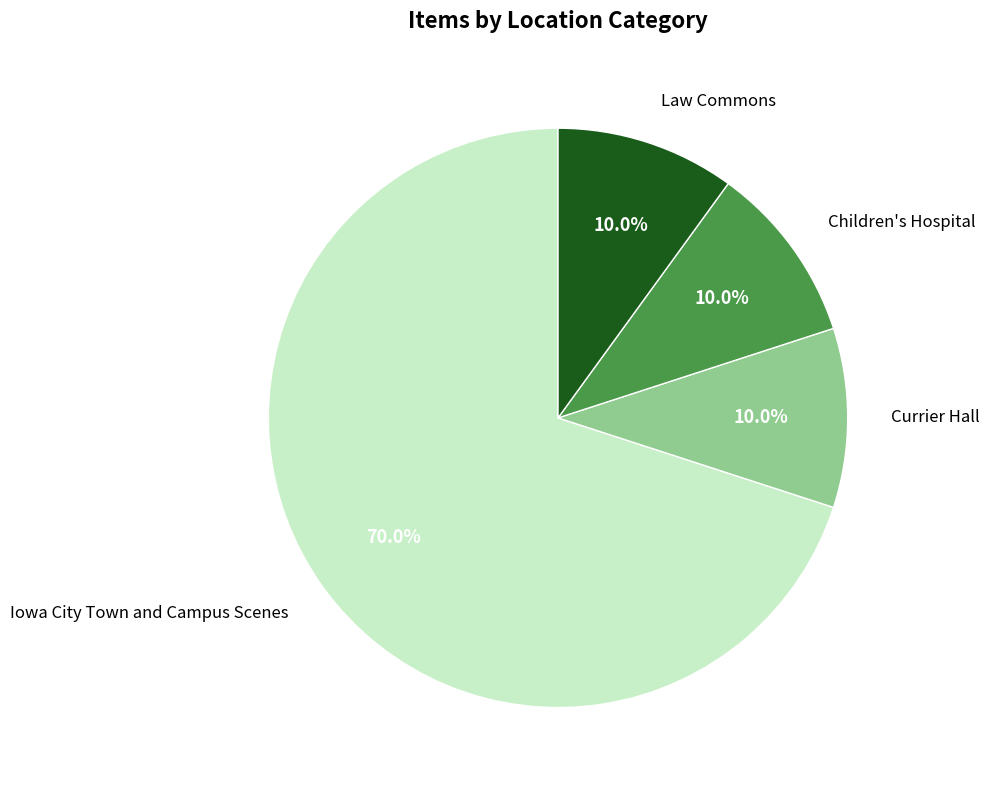

Approximately how many times larger is the value at Currier Hall compared to Law Commons?

1.0